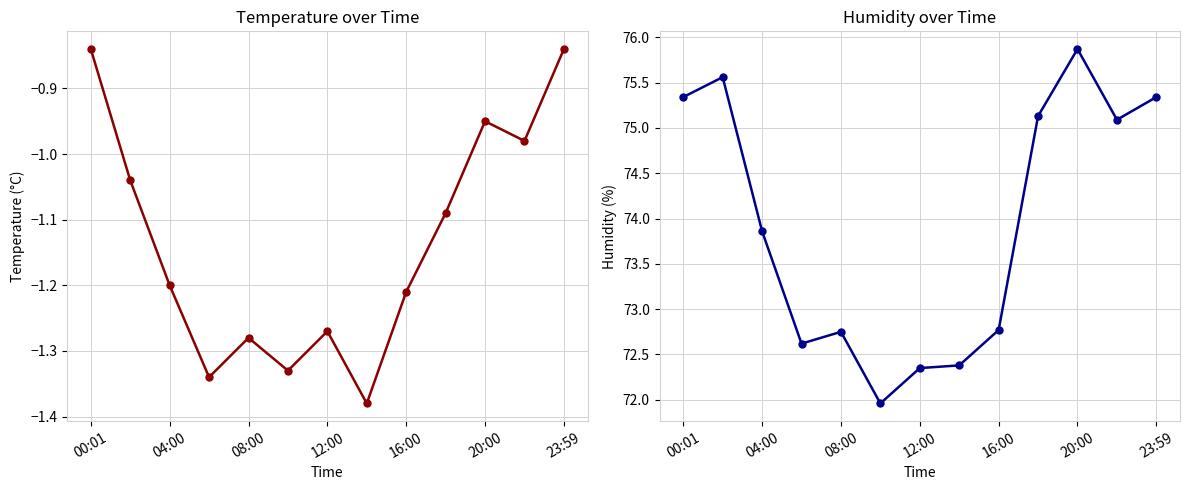

Does the chart display data point markers on the line(s)?

Yes